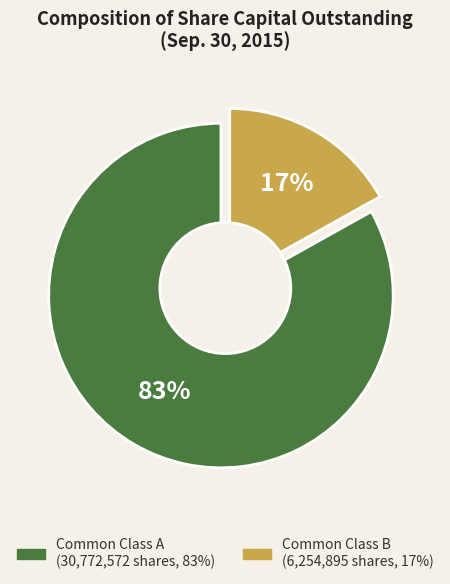

Combined, what portion of the pie is Common Class A Outstanding and Common Class B Outstanding?

100.0%